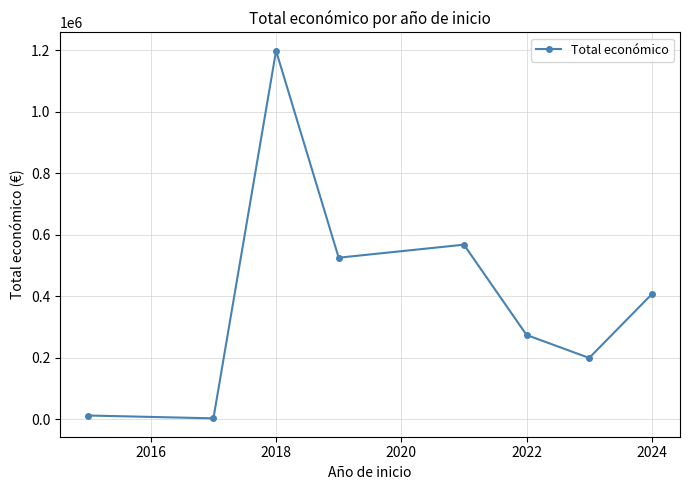

What is the average value?

398486.3